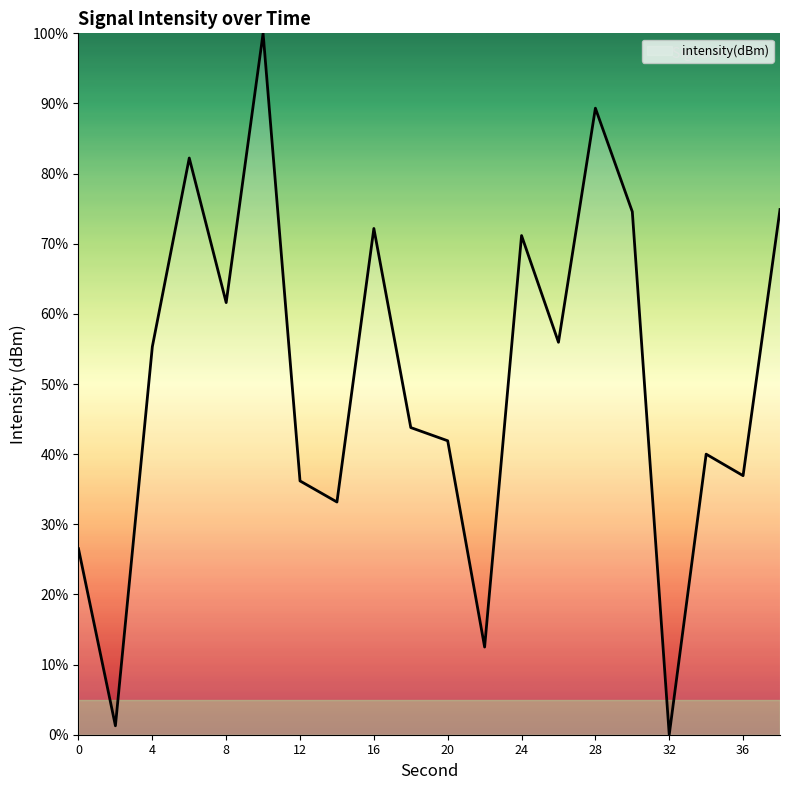

What is the difference between the maximum and minimum values?

100.0